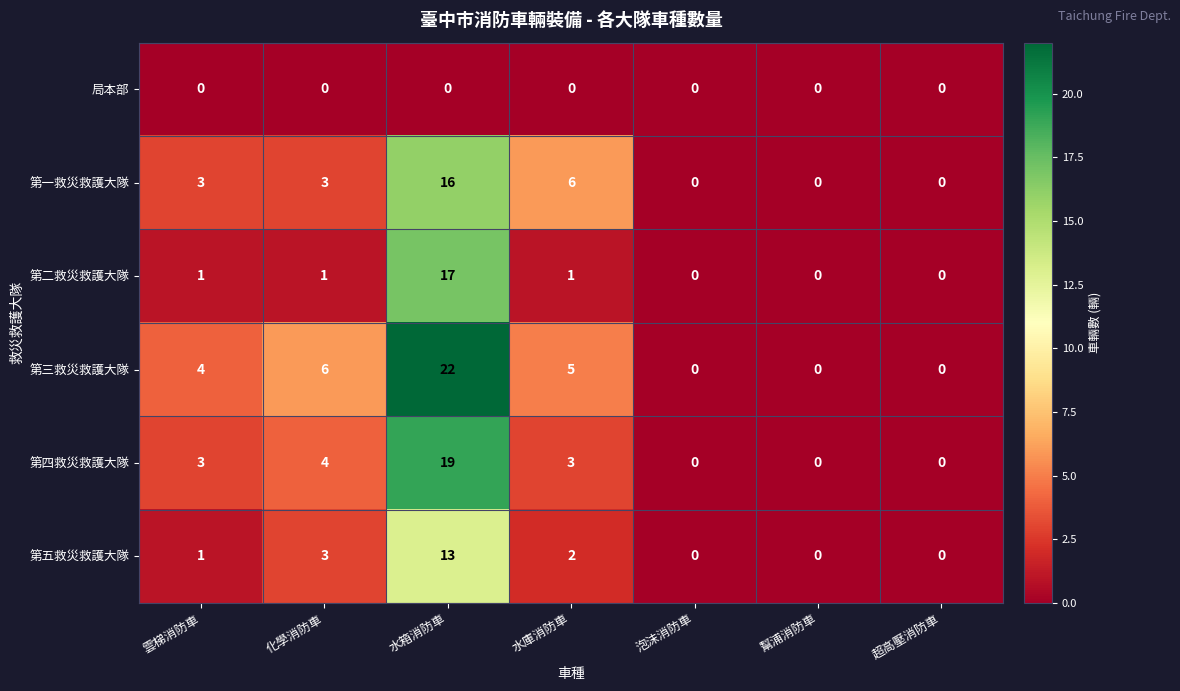

List the series in order of their peak value, highest first.

第三救災救護大隊, 第四救災救護大隊, 第二救災救護大隊, 第一救災救護大隊, 第五救災救護大隊, 局本部